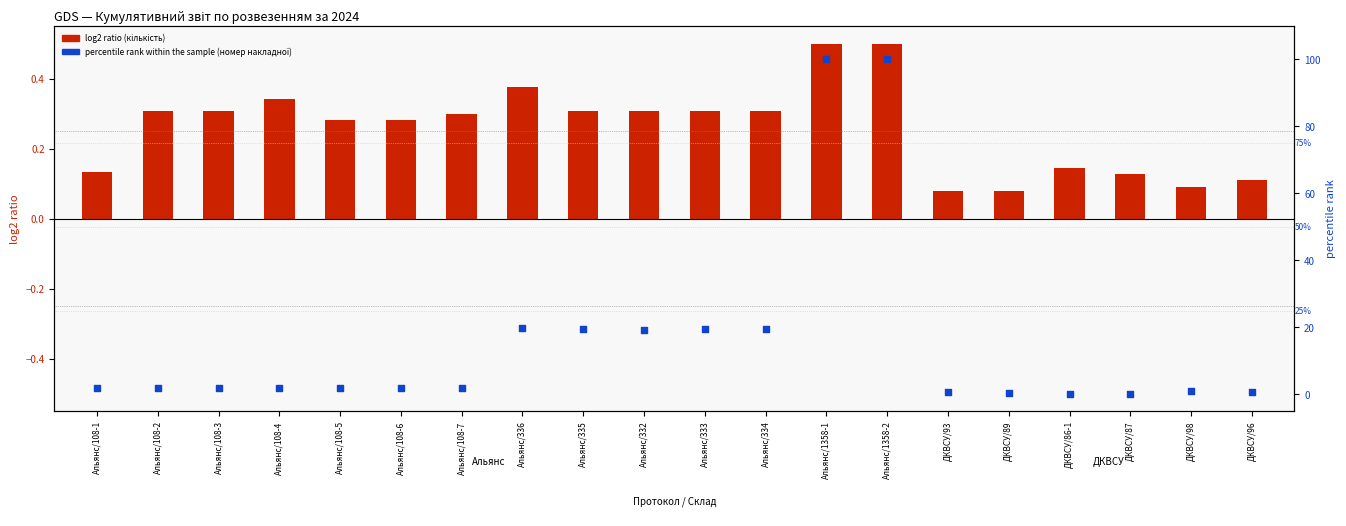

Which series contains the lowest Y value?

percentile rank within the sample (номер накладної, scaled)